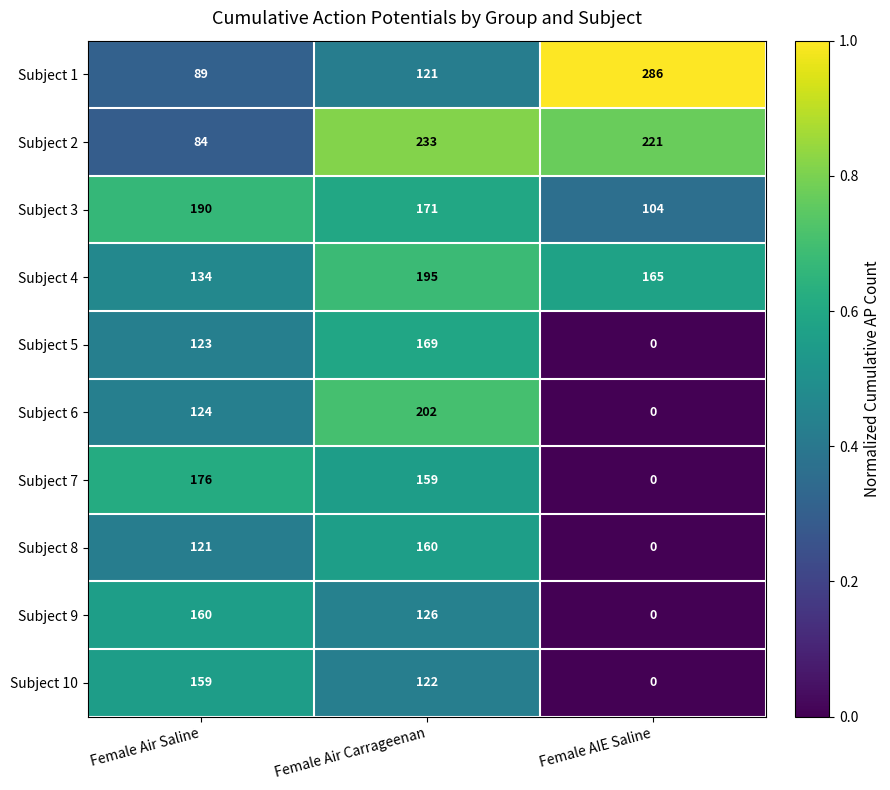

What is the sum of all Subject 6 values?

326